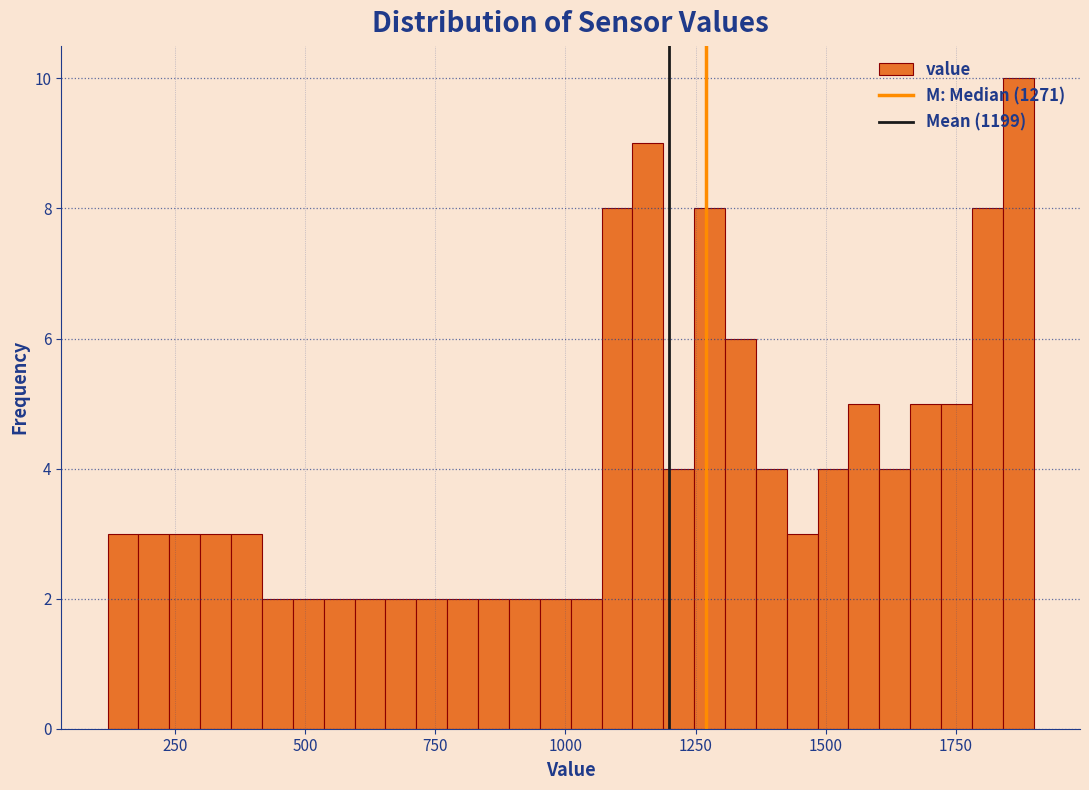

Read against the x-axis, roughly where is the centre of the tallest bar?

1850